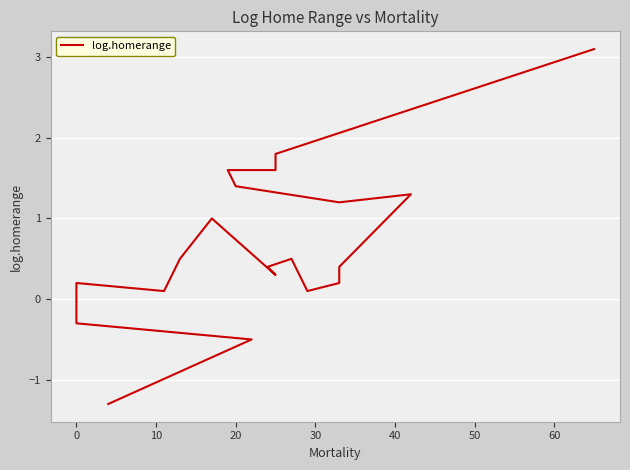

What is the sum of all values?

13.6